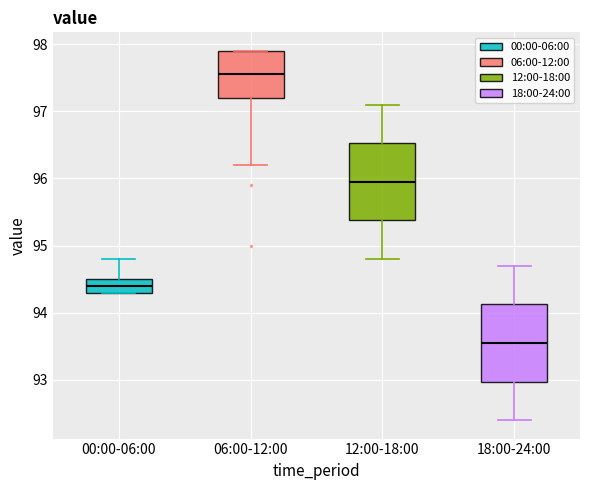

Reading left to right, transcribe this box plot: for each box, give where its median line is, the range the box spans, and where its two whiskers end, as read against the y-axis. The values are not printed on the chart, so give them approximately, as read against the axis.

00:00-06:00: median 94.4, box 94.3 to 94.5, whiskers 94.3 to 94.8
06:00-12:00: median 97.6, box 97.2 to 97.9, whiskers 96.2 to 97.9
12:00-18:00: median 96.0, box 95.4 to 96.5, whiskers 94.8 to 97.1
18:00-24:00: median 93.6, box 93.0 to 94.1, whiskers 92.4 to 94.7